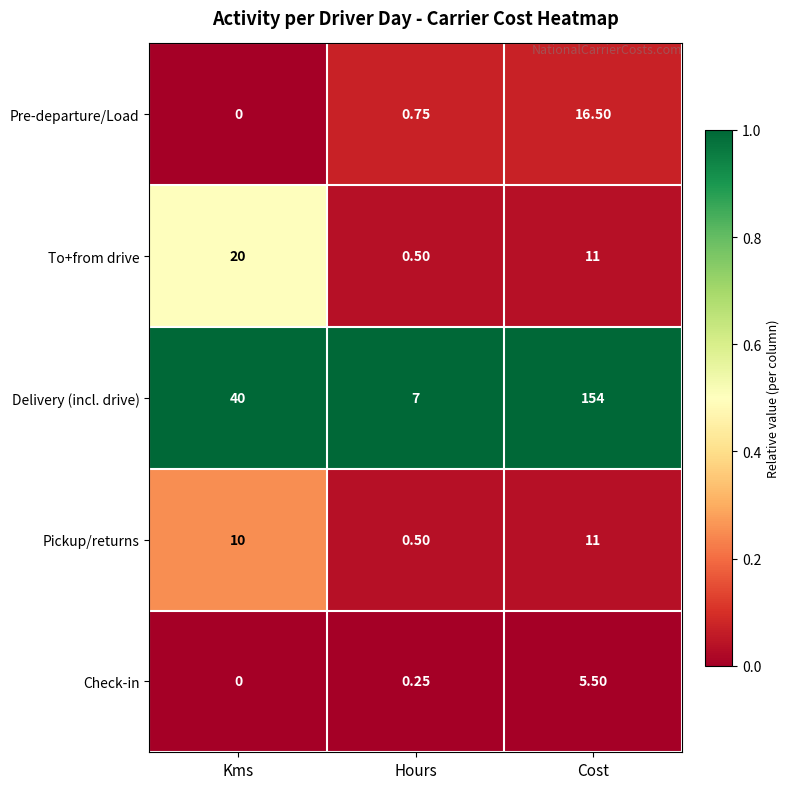

What is the difference between the highest and lowest values at Kms?

40.0